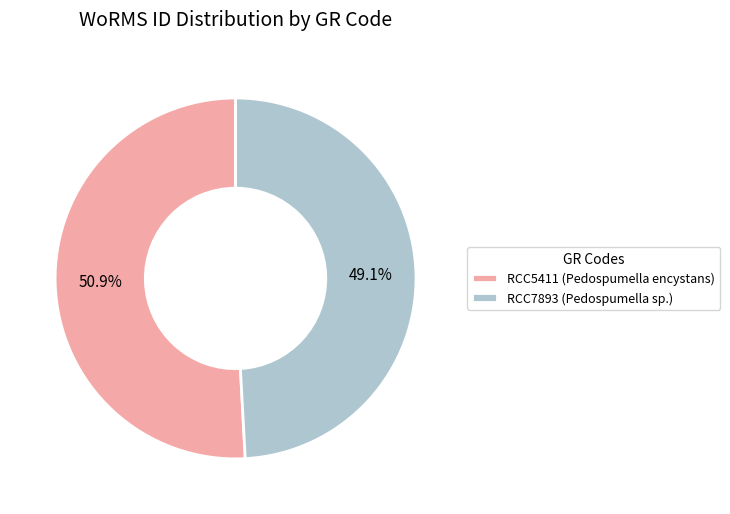

Which slice is the largest?

RCC5411 (Pedospumella encystans)